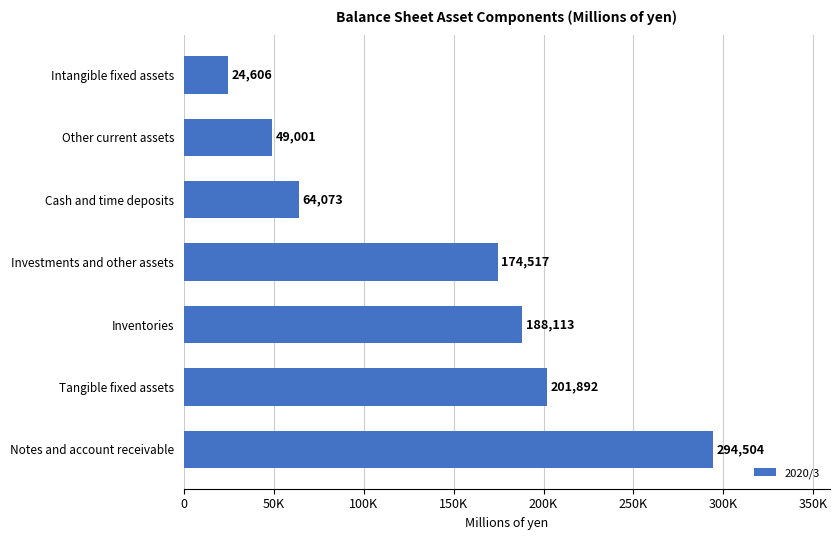

Where is the data nearest to the value 159555?

Investments and other assets